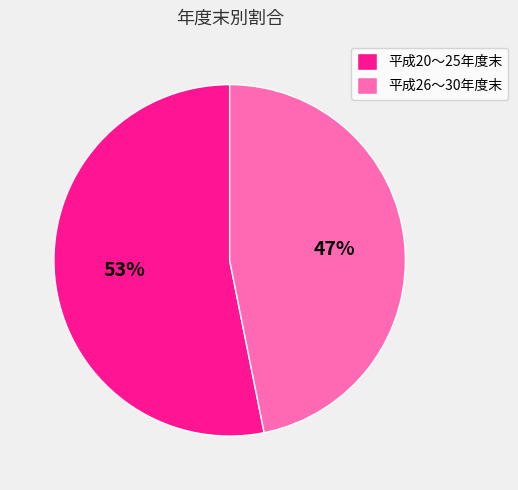

To the nearest percent, what percentage of the pie is 平成26〜30年度末?

47%